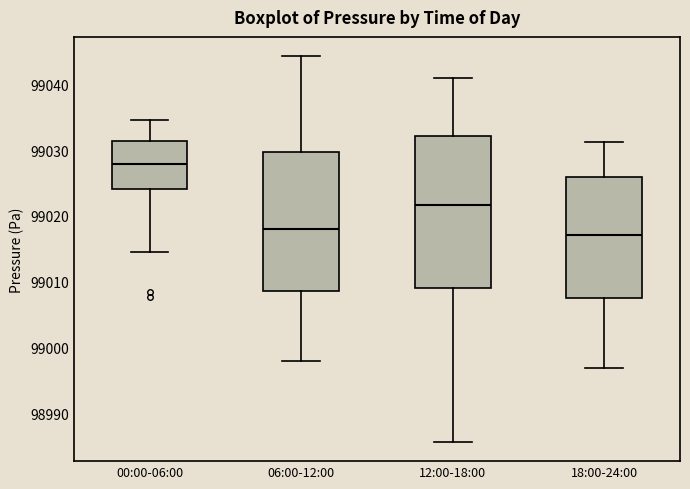

Where does the lower whisker of the box for 06:00-12:00 end on the y-axis? The values are not printed on the chart, so give them approximately, as read against the axis.

98998